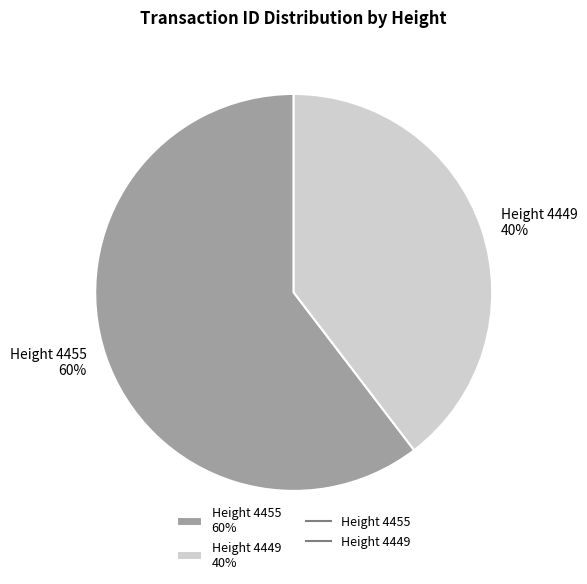

What percentage is the Height 4449 slice, to the nearest percent?

40%